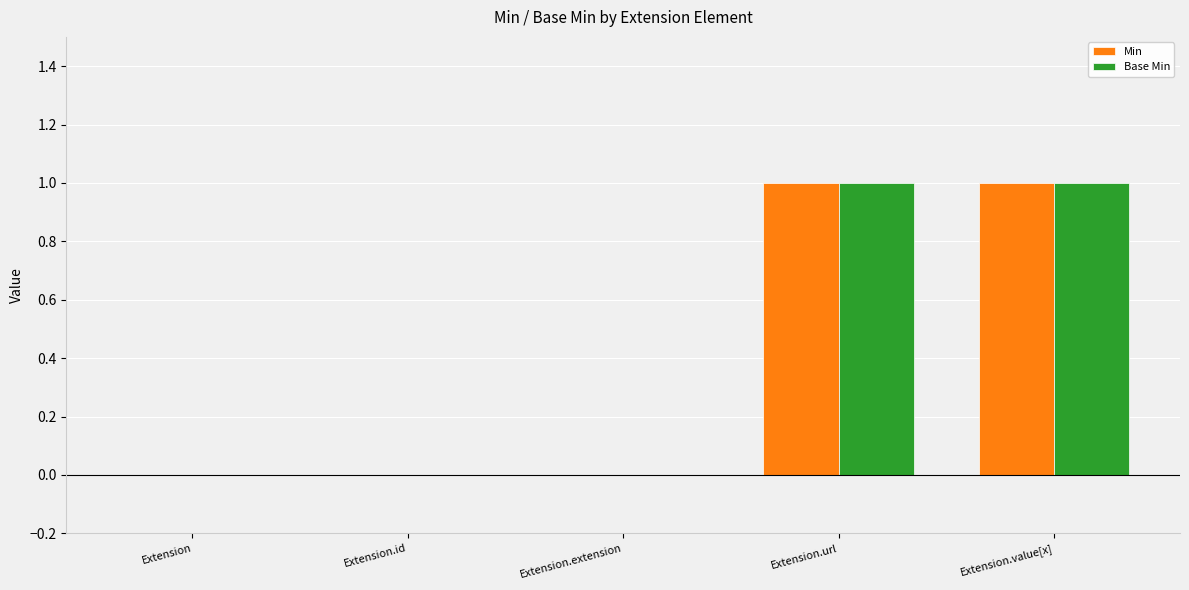

The Min series shows 0 at Extension. True or false?

True